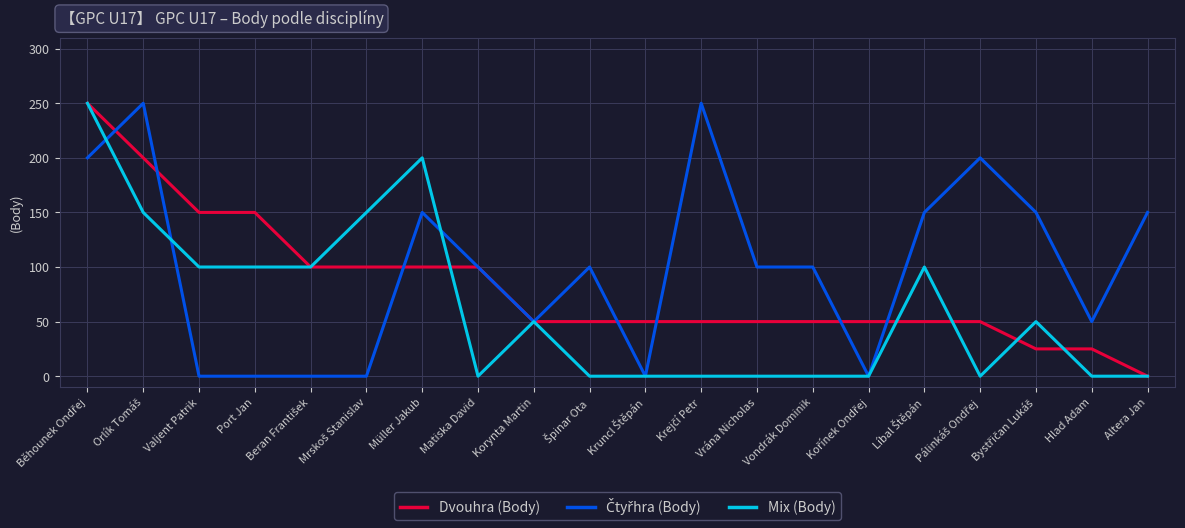

What is the difference between the highest and lowest values at Altera Jan?

150